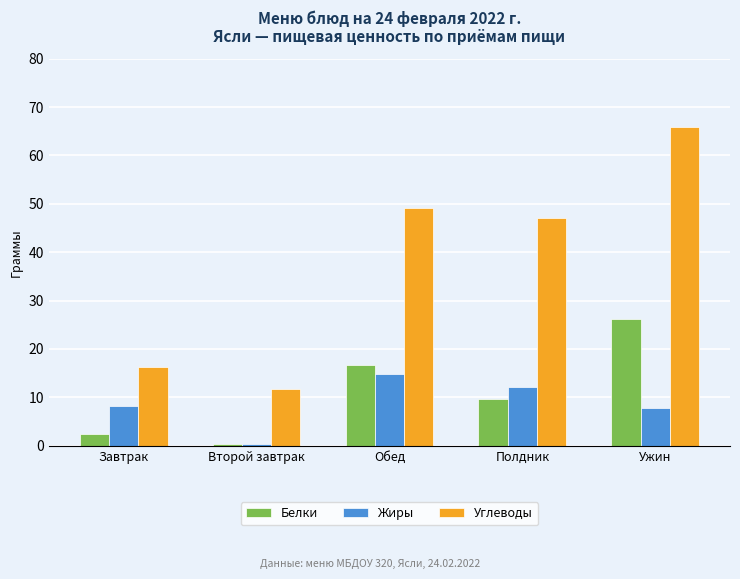

Which series changed the most between Второй завтрак and Обед?

Углеводы